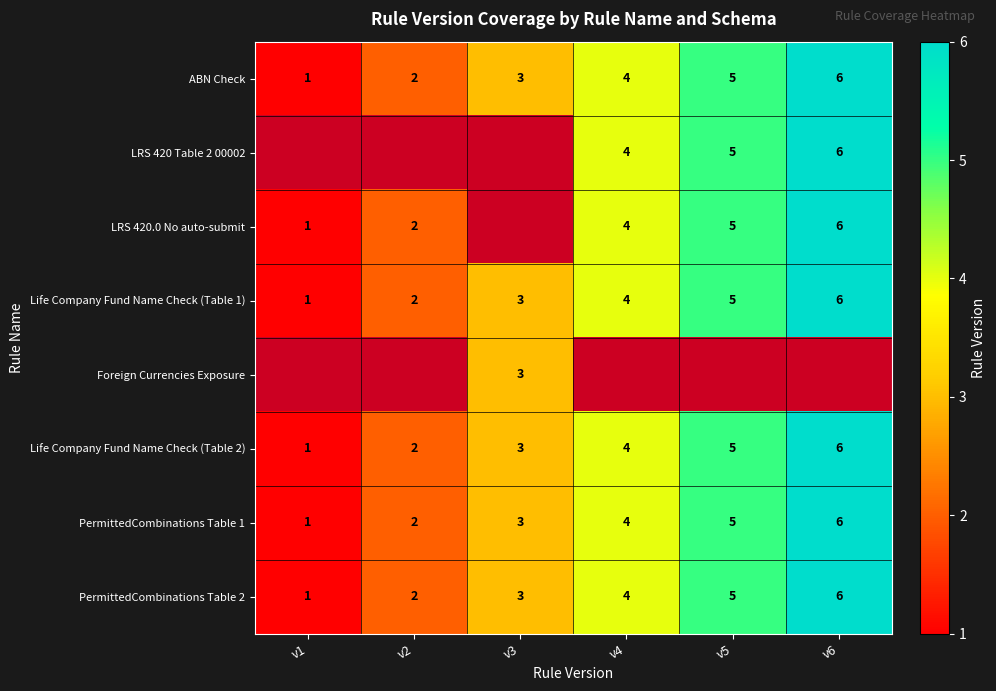

What is the sum of the PermittedCombinations Table 2 values at v3 and v5?

8